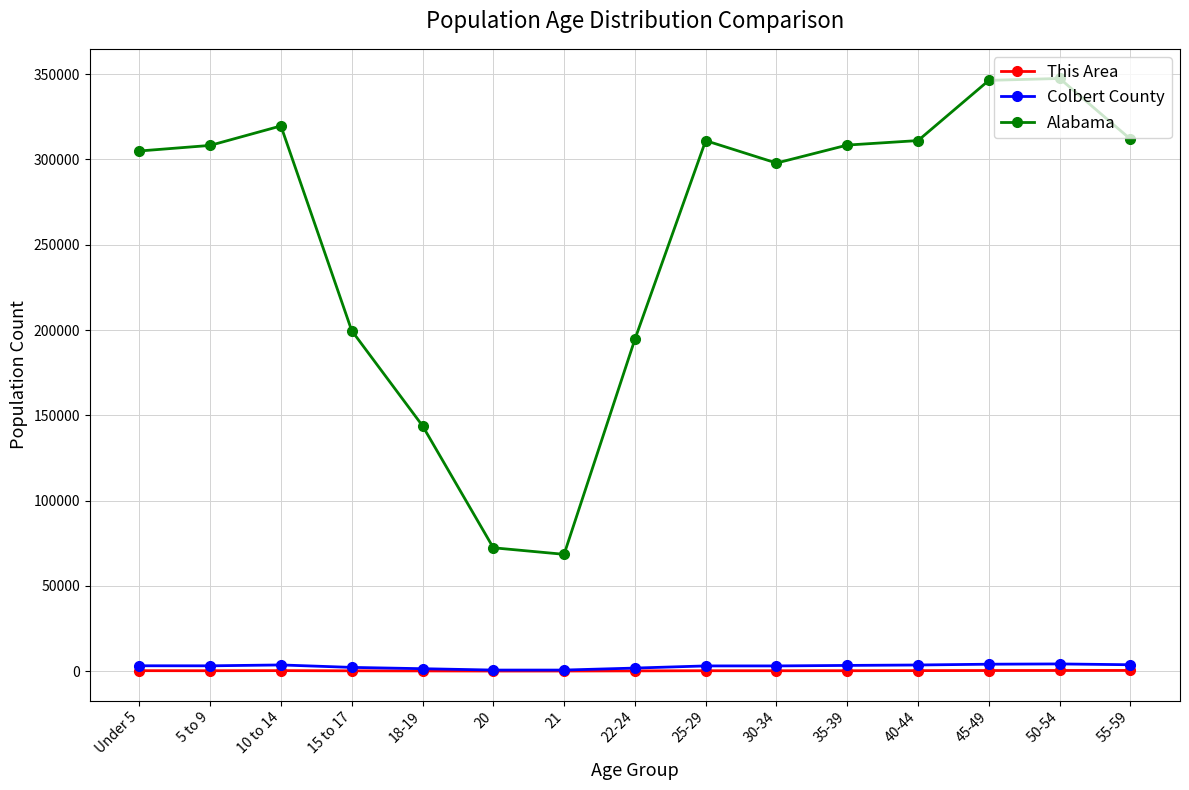

Which series changed the most between 35-39 and 45-49?

Alabama